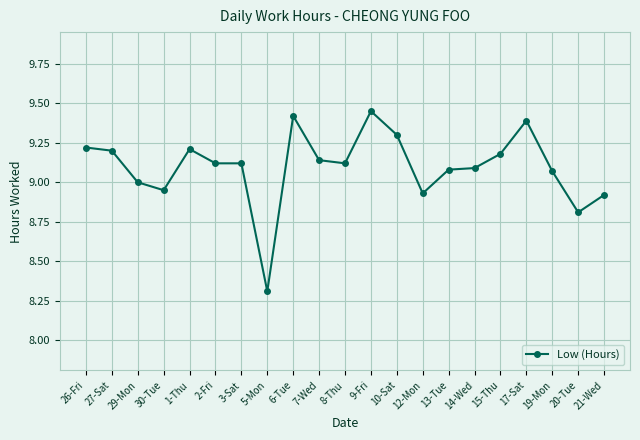

Where is the data nearest to the value 8?

5-Mon